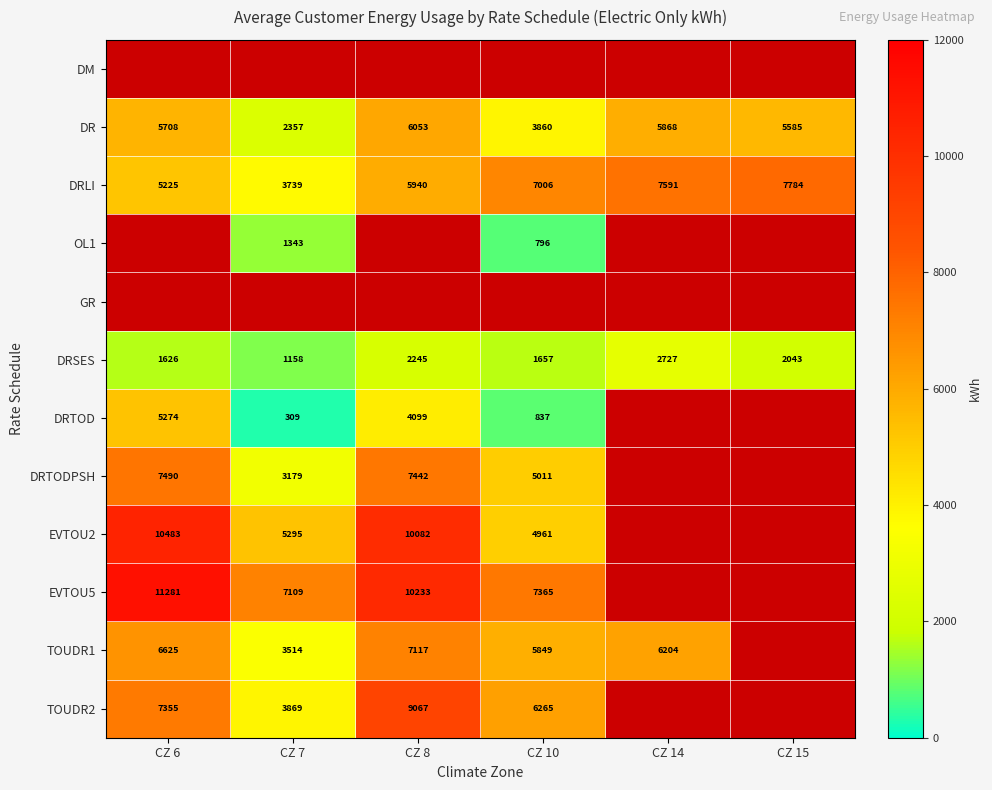

What is the approximate value of DR at CZ 8?

6052.8